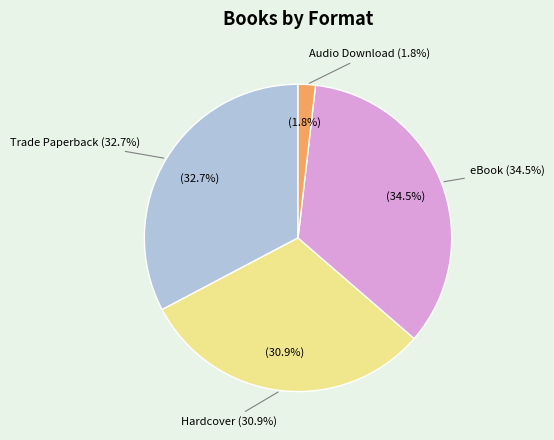

What is the change in value from Hardcover to Audio Download?

-16